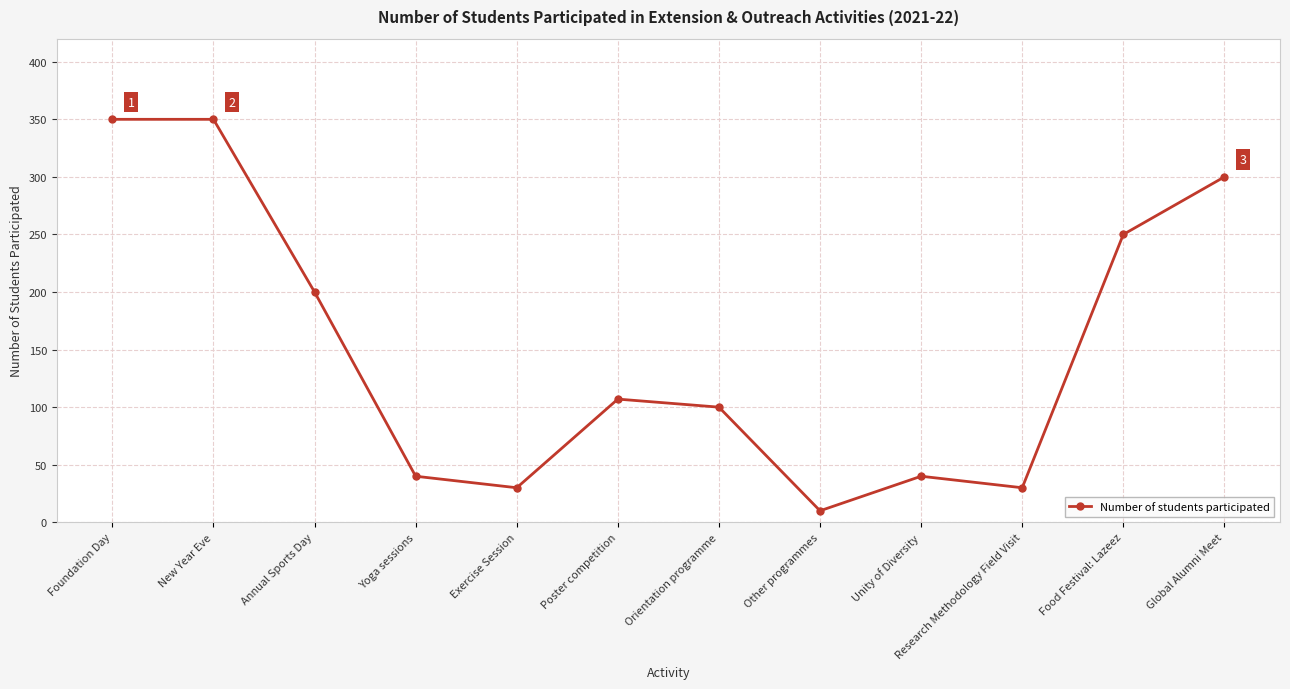

How many data points are less than 107?

6